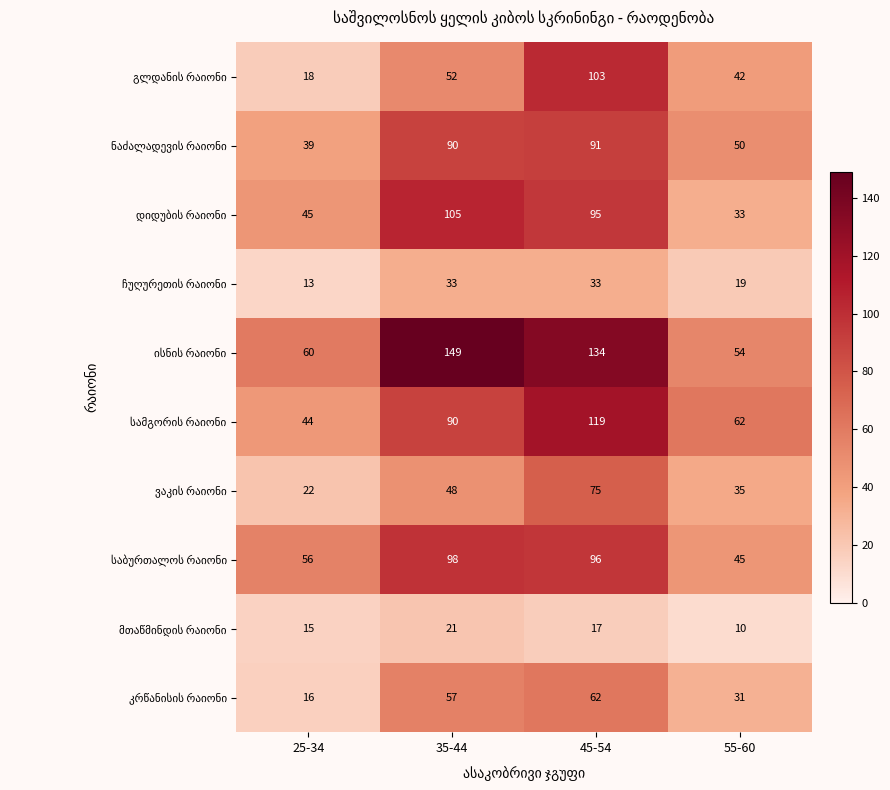

What is the greatest value displayed?

149